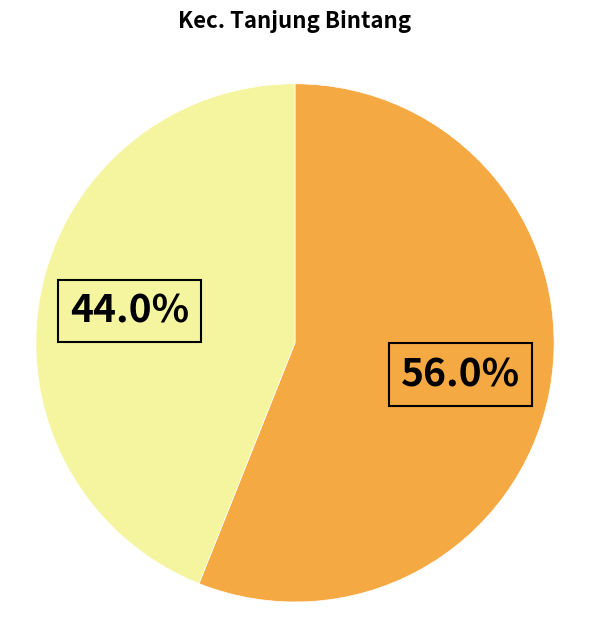

Does any single category account for the majority?

Yes